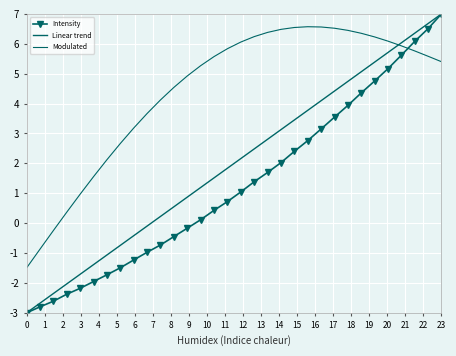

What are all the series names shown in the legend?

Intensity, Linear trend, Modulated